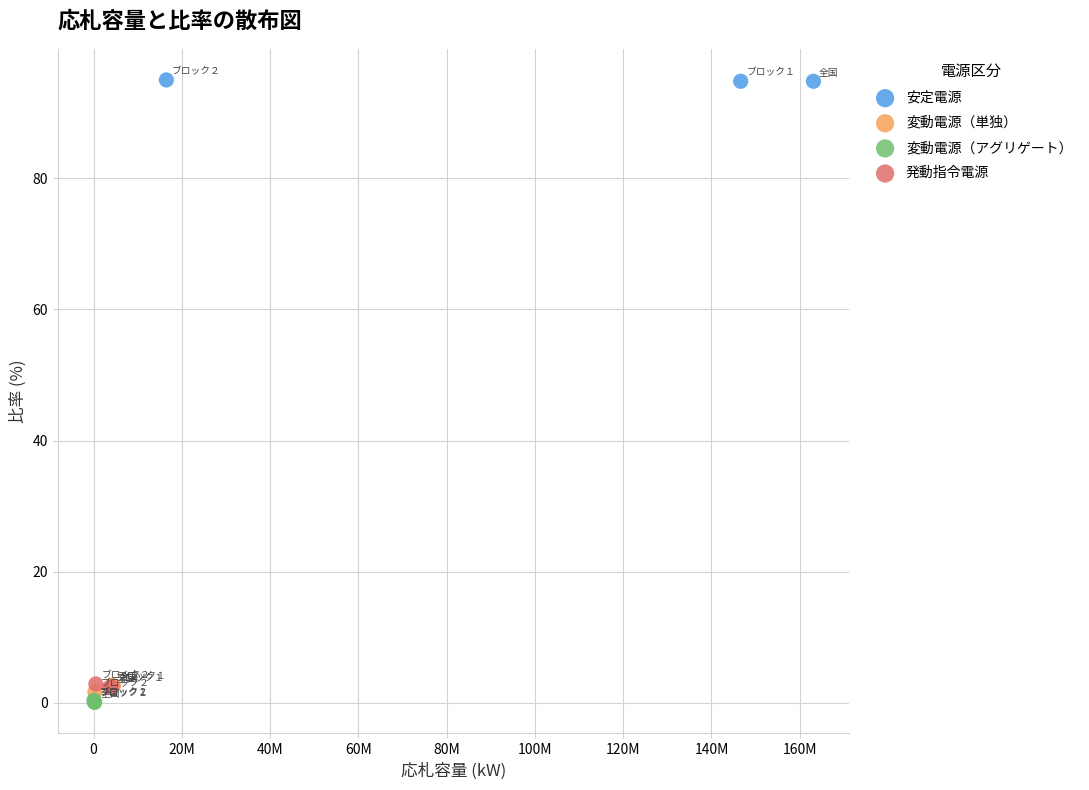

Which series reaches the maximum Y coordinate?

安定電源